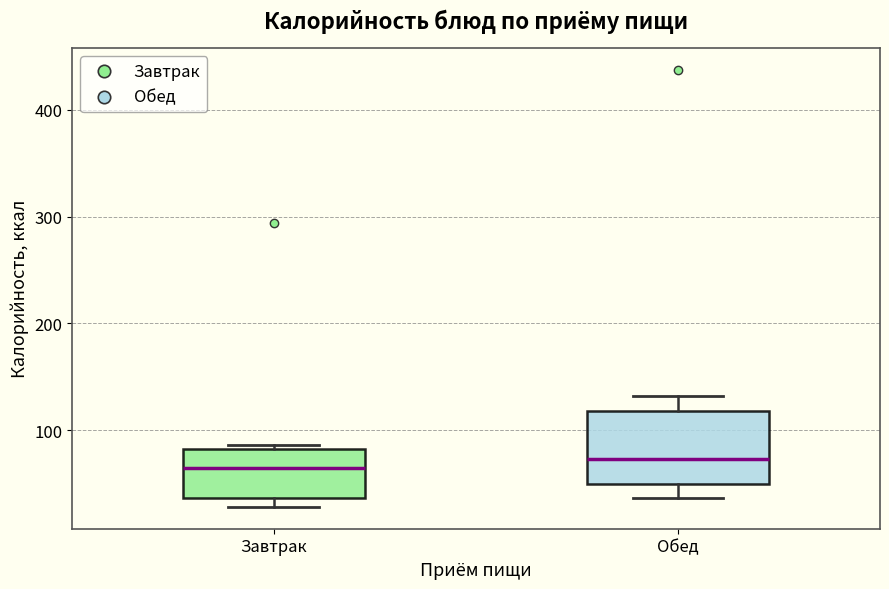

Reading left to right, read every box against the y-axis: the position of its median line, the range the box covers, and the ends of its whiskers. The values are not printed on the chart, so give them approximately, as read against the axis.

Завтрак: median 60, box 40 to 80, whiskers 30 to 90
Обед: median 70, box 50 to 120, whiskers 40 to 130